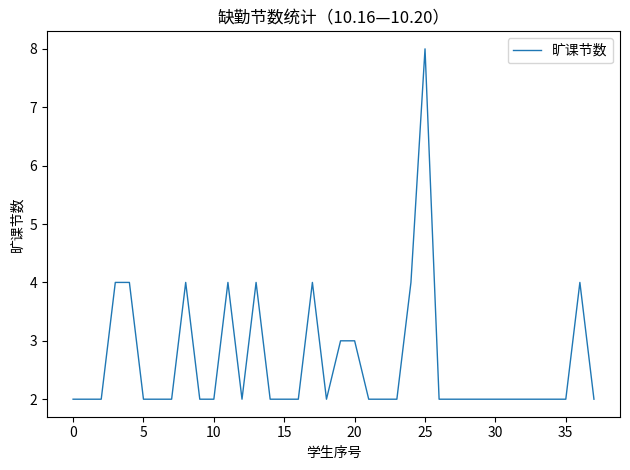

What is the maximum value shown in the chart?

8